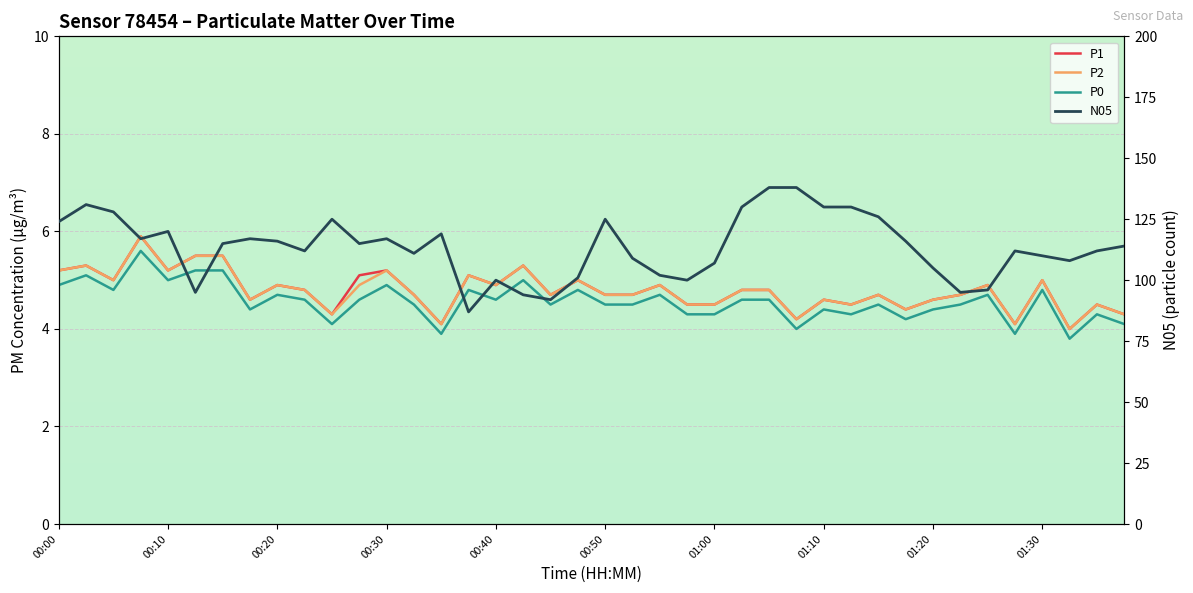

How many data points in P0 are less than 4?

3